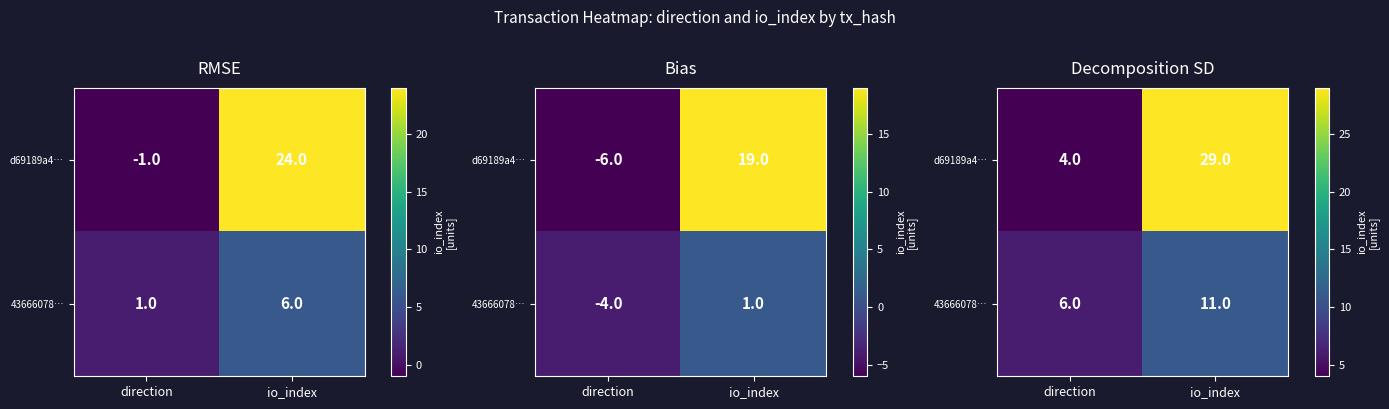

What is the sum of all 43666078… values?

17